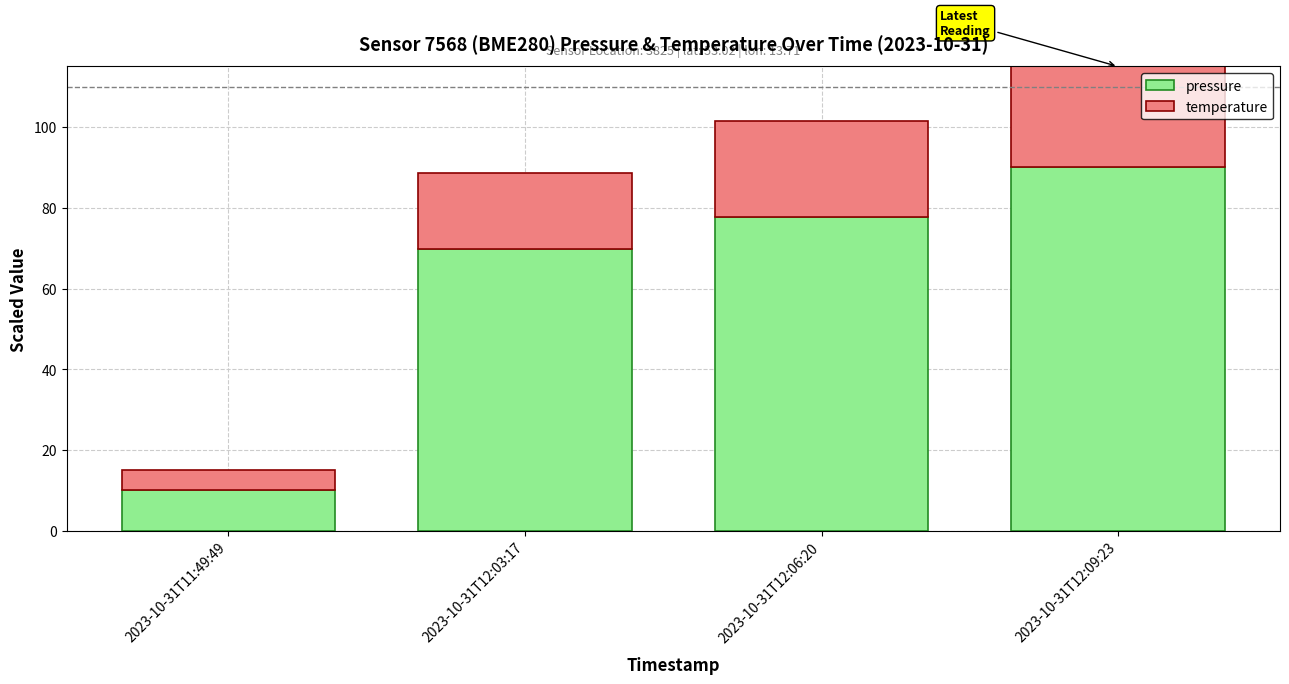

List the labels in order of pressure value, largest first.

2023-10-31T12:09:23, 2023-10-31T12:06:20, 2023-10-31T12:03:17, 2023-10-31T11:49:49